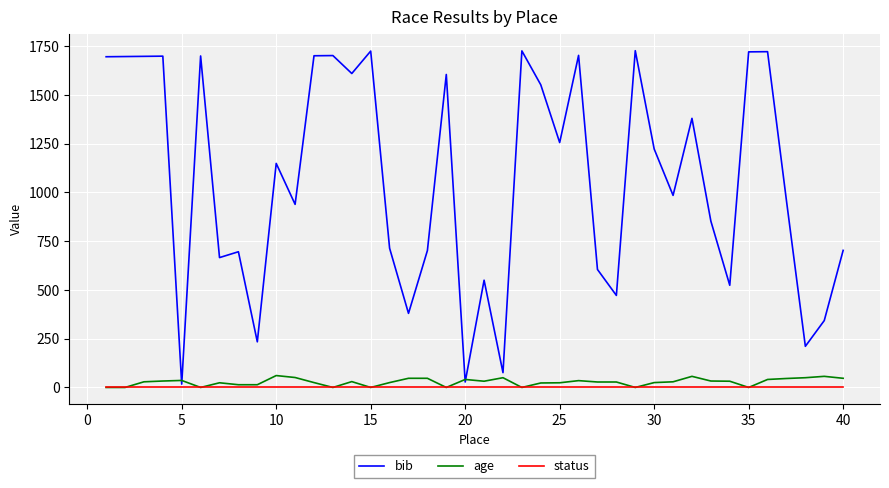

What is the highest value of the bib series?

1727